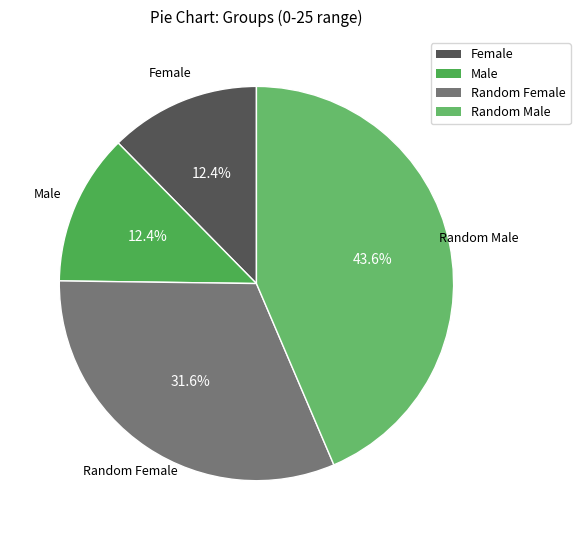

How many slices are in this pie chart?

4